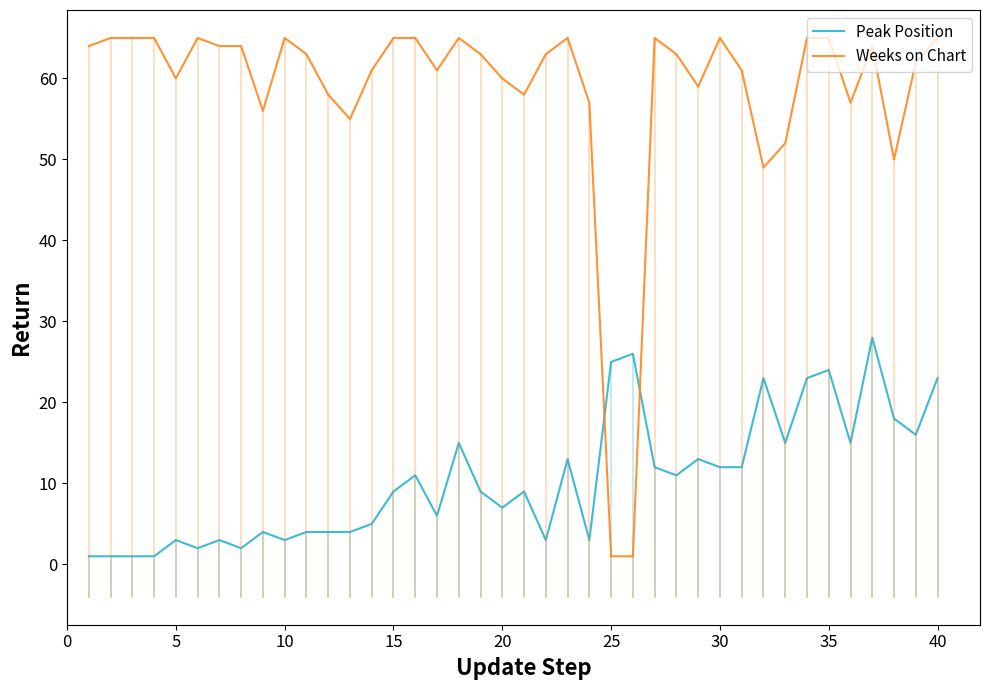

What is the difference between the maximum and minimum values in the Peak Position series?

27